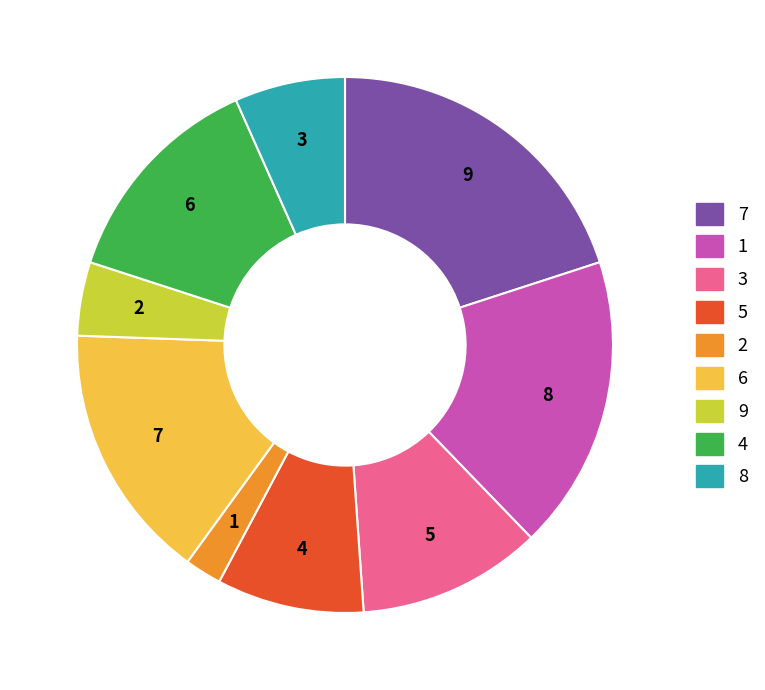

Does any single category account for the majority?

No